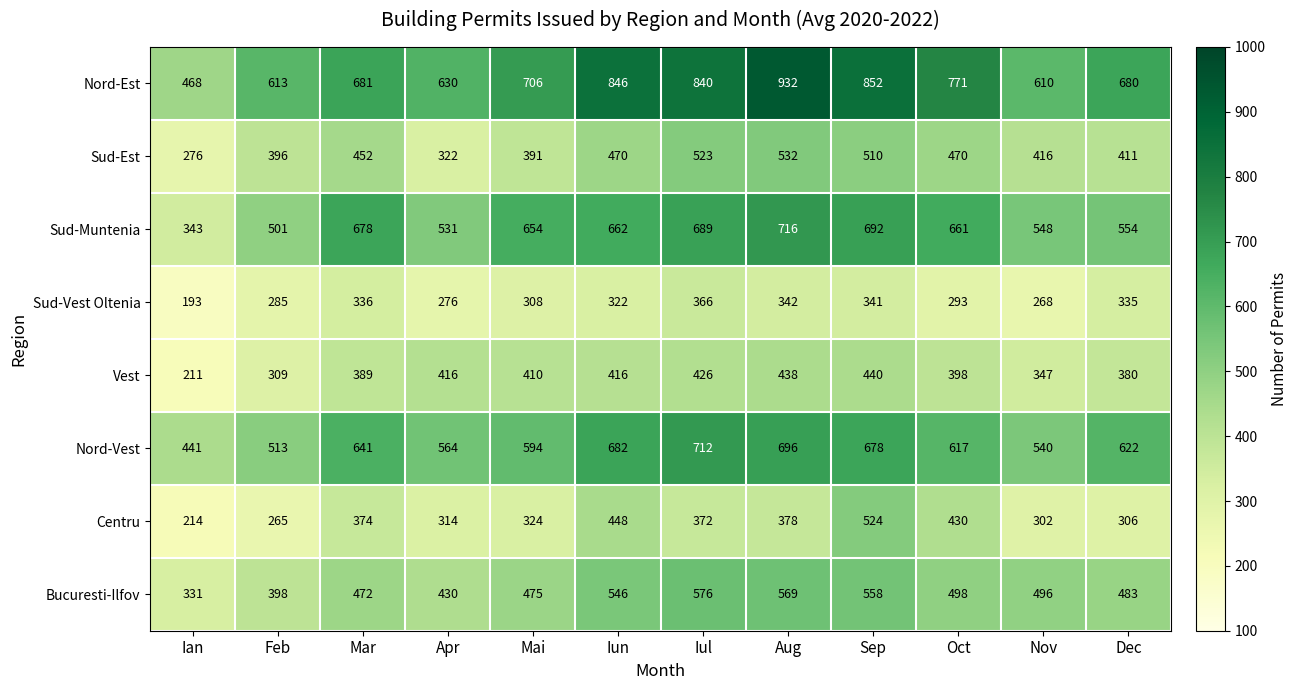

What is the lowest value of the Sud-Est series?

276